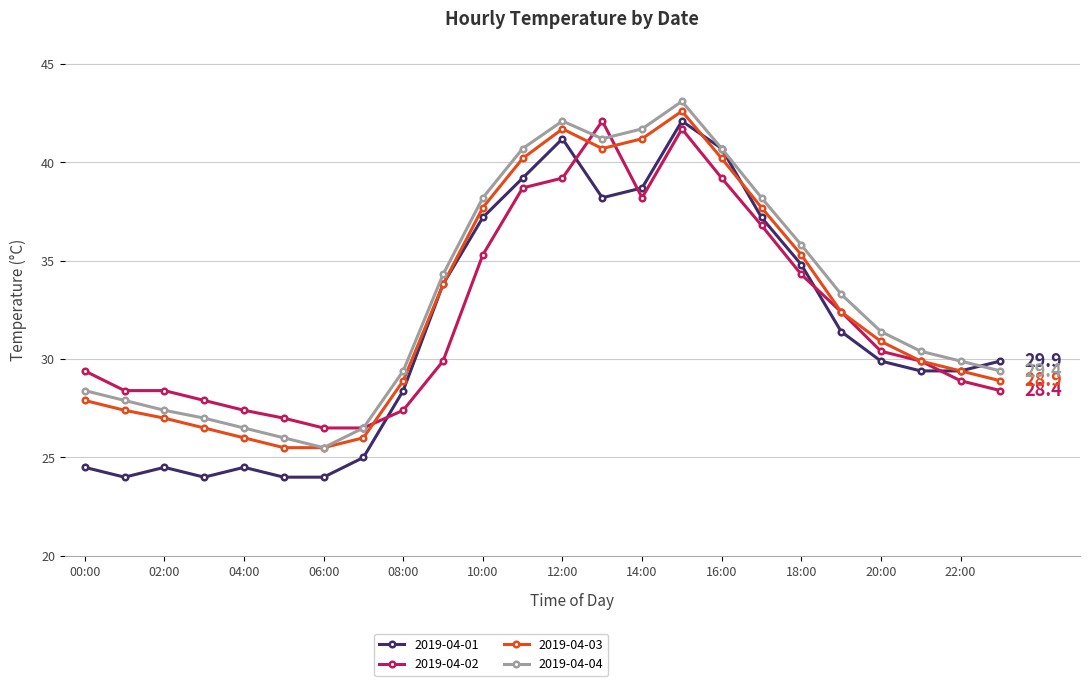

What are all the series names shown in the legend?

2019-04-01, 2019-04-02, 2019-04-03, 2019-04-04